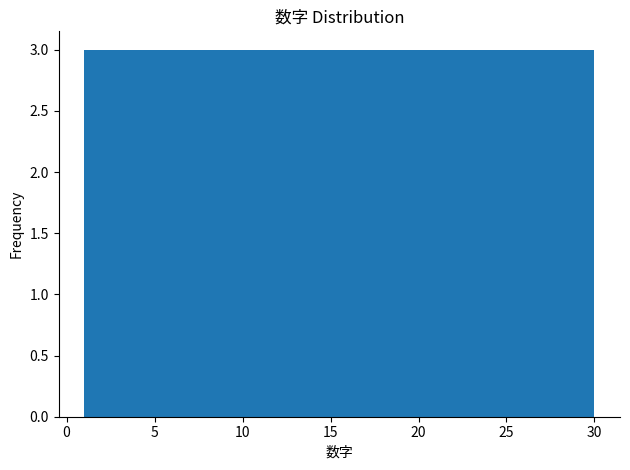

Reading left to right, list every bar in this chart as the range it spans on the x-axis followed by its height. Neither the bar edges nor the heights are printed on the chart, so give them approximately, as read against the axes.

1.0 to 3.9: 3
3.9 to 6.8: 3
6.8 to 9.7: 3
9.7 to 12.6: 3
12.6 to 15.5: 3
15.5 to 18.4: 3
18.4 to 21.3: 3
21.3 to 24.2: 3
24.2 to 27.1: 3
27.1 to 30.0: 3